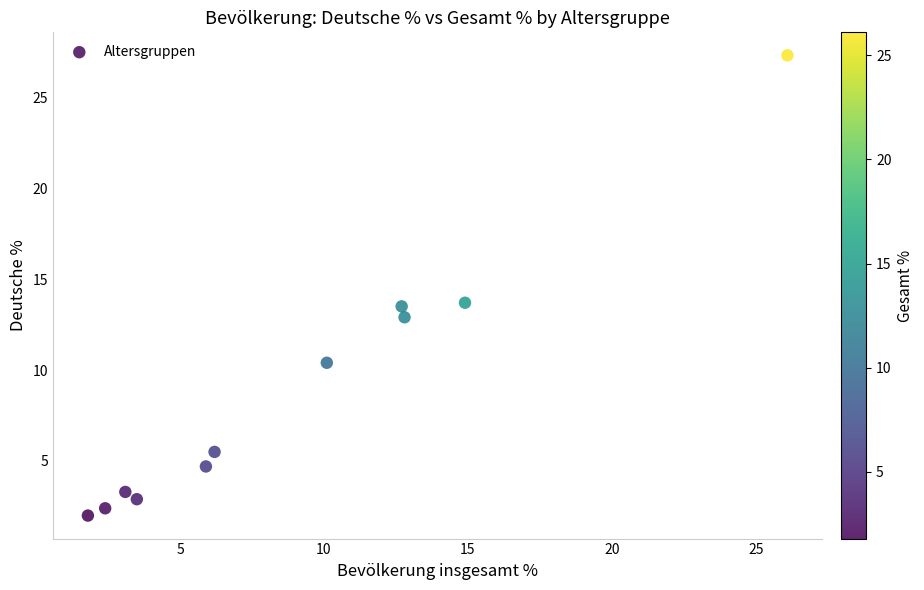

What is the range of Y values (max minus min)?

25.3